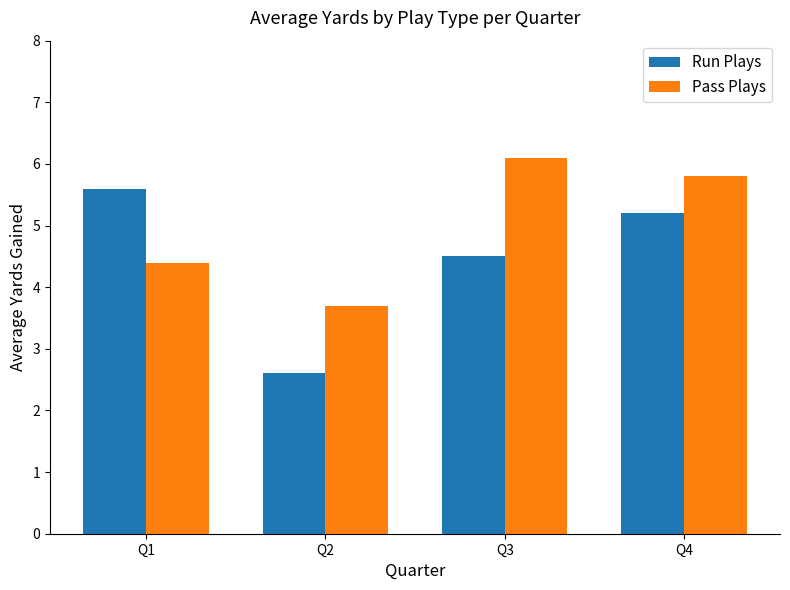

The Run Plays series shows 9.5 at Q1. True or false?

False